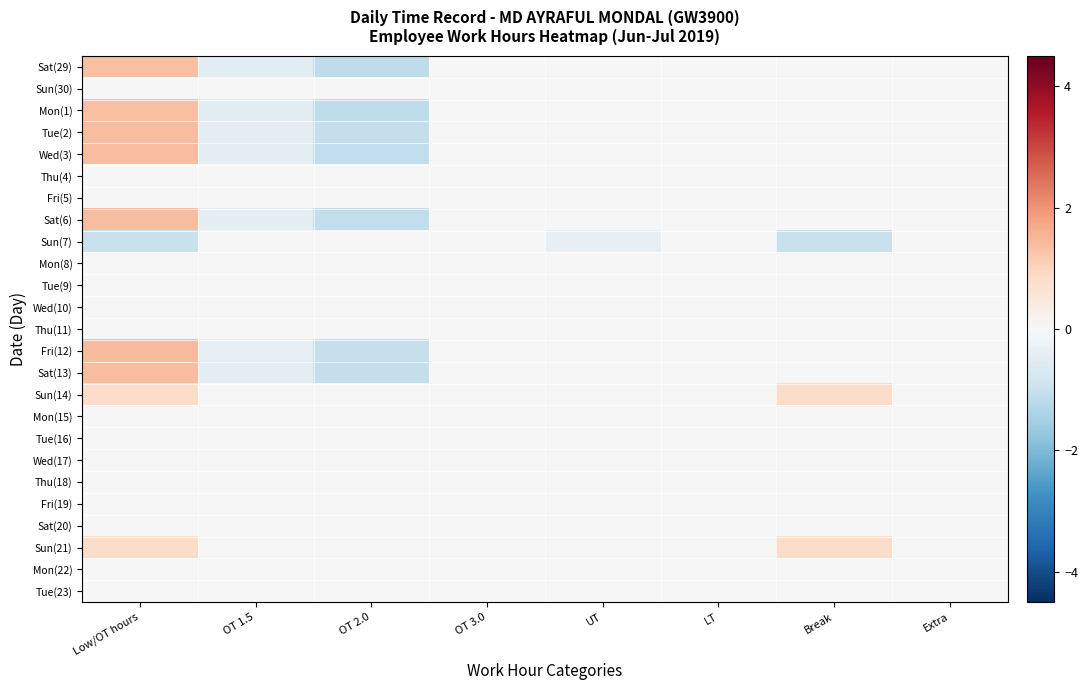

Reading left to right, transcribe all the data shown in this chart.

Sat(29): Low/OT hours=1.4	OT 1.5=-0.5	OT 2.0=-1.2	OT 3.0=0.0	UT=0.0	LT=0.0	Break=0.0	Extra=0.0
Sun(30): Low/OT hours=0.0	OT 1.5=0.0	OT 2.0=0.0	OT 3.0=0.0	UT=0.0	LT=0.0	Break=0.0	Extra=0.0
Mon(1): Low/OT hours=1.4	OT 1.5=-0.5	OT 2.0=-1.2	OT 3.0=0.0	UT=0.0	LT=0.0	Break=0.0	Extra=0.0
Tue(2): Low/OT hours=1.4	OT 1.5=-0.4	OT 2.0=-1.1	OT 3.0=0.0	UT=0.0	LT=0.0	Break=0.0	Extra=0.0
Wed(3): Low/OT hours=1.4	OT 1.5=-0.4	OT 2.0=-1.1	OT 3.0=0.0	UT=0.0	LT=0.0	Break=0.0	Extra=0.0
Thu(4): Low/OT hours=0.0	OT 1.5=0.0	OT 2.0=0.0	OT 3.0=0.0	UT=0.0	LT=0.0	Break=0.0	Extra=0.0
Fri(5): Low/OT hours=0.0	OT 1.5=0.0	OT 2.0=0.0	OT 3.0=0.0	UT=0.0	LT=0.0	Break=0.0	Extra=0.0
Sat(6): Low/OT hours=1.4	OT 1.5=-0.4	OT 2.0=-1.1	OT 3.0=0.0	UT=0.0	LT=0.0	Break=0.0	Extra=0.0
Sun(7): Low/OT hours=-1.0	OT 1.5=0.0	OT 2.0=0.0	OT 3.0=0.0	UT=-0.4	LT=0.0	Break=-1.0	Extra=0.0
Mon(8): Low/OT hours=0.0	OT 1.5=0.0	OT 2.0=0.0	OT 3.0=0.0	UT=0.0	LT=0.0	Break=0.0	Extra=0.0
Tue(9): Low/OT hours=0.0	OT 1.5=0.0	OT 2.0=0.0	OT 3.0=0.0	UT=0.0	LT=0.0	Break=0.0	Extra=0.0
Wed(10): Low/OT hours=0.0	OT 1.5=0.0	OT 2.0=0.0	OT 3.0=0.0	UT=0.0	LT=0.0	Break=0.0	Extra=0.0
Thu(11): Low/OT hours=0.0	OT 1.5=0.0	OT 2.0=0.0	OT 3.0=0.0	UT=0.0	LT=0.0	Break=0.0	Extra=0.0
Fri(12): Low/OT hours=1.4	OT 1.5=-0.4	OT 2.0=-1.0	OT 3.0=0.0	UT=0.0	LT=0.0	Break=0.0	Extra=0.0
Sat(13): Low/OT hours=1.4	OT 1.5=-0.4	OT 2.0=-1.1	OT 3.0=0.0	UT=0.0	LT=0.0	Break=0.0	Extra=0.0
Sun(14): Low/OT hours=0.8	OT 1.5=0.0	OT 2.0=0.0	OT 3.0=0.0	UT=0.0	LT=0.0	Break=0.8	Extra=0.0
Mon(15): Low/OT hours=0.0	OT 1.5=0.0	OT 2.0=0.0	OT 3.0=0.0	UT=0.0	LT=0.0	Break=0.0	Extra=0.0
Tue(16): Low/OT hours=0.0	OT 1.5=0.0	OT 2.0=0.0	OT 3.0=0.0	UT=0.0	LT=0.0	Break=0.0	Extra=0.0
Wed(17): Low/OT hours=0.0	OT 1.5=0.0	OT 2.0=0.0	OT 3.0=0.0	UT=0.0	LT=0.0	Break=0.0	Extra=0.0
Thu(18): Low/OT hours=0.0	OT 1.5=0.0	OT 2.0=0.0	OT 3.0=0.0	UT=0.0	LT=0.0	Break=0.0	Extra=0.0
Fri(19): Low/OT hours=0.0	OT 1.5=0.0	OT 2.0=0.0	OT 3.0=0.0	UT=0.0	LT=0.0	Break=0.0	Extra=0.0
Sat(20): Low/OT hours=0.0	OT 1.5=0.0	OT 2.0=0.0	OT 3.0=0.0	UT=0.0	LT=0.0	Break=0.0	Extra=0.0
Sun(21): Low/OT hours=0.8	OT 1.5=0.0	OT 2.0=0.0	OT 3.0=0.0	UT=0.0	LT=0.0	Break=0.8	Extra=0.0
Mon(22): Low/OT hours=0.0	OT 1.5=0.0	OT 2.0=0.0	OT 3.0=0.0	UT=0.0	LT=0.0	Break=0.0	Extra=0.0
Tue(23): Low/OT hours=0.0	OT 1.5=0.0	OT 2.0=0.0	OT 3.0=0.0	UT=0.0	LT=0.0	Break=0.0	Extra=0.0